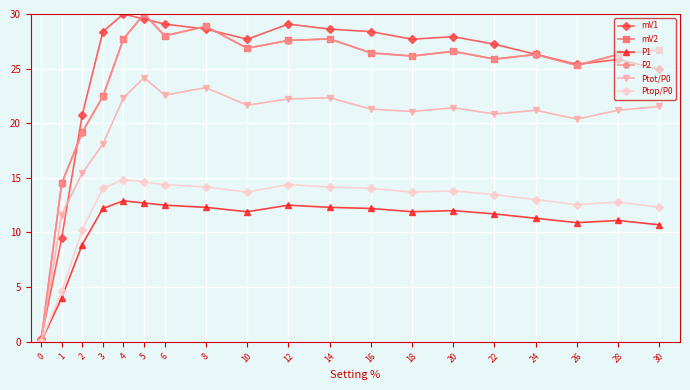

What is the value of the P2 point at the 2nd from the left?

14.4